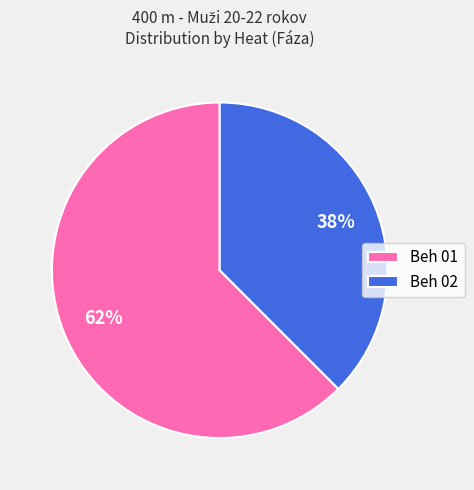

Is the sum of Beh 02 and Beh 01 greater than half?

Yes